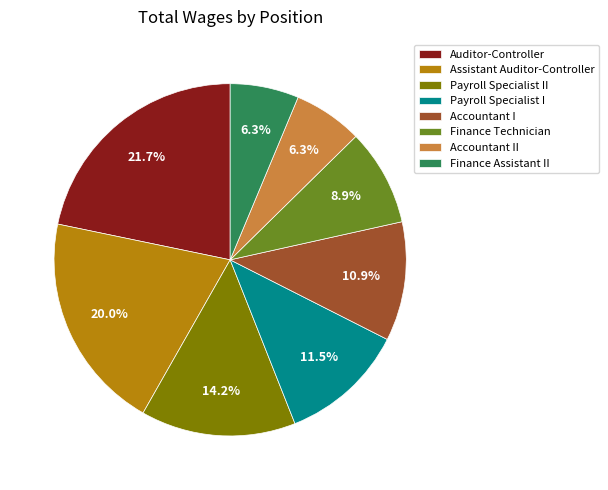

Which has a higher value, Finance Technician or Assistant Auditor-Controller?

Assistant Auditor-Controller